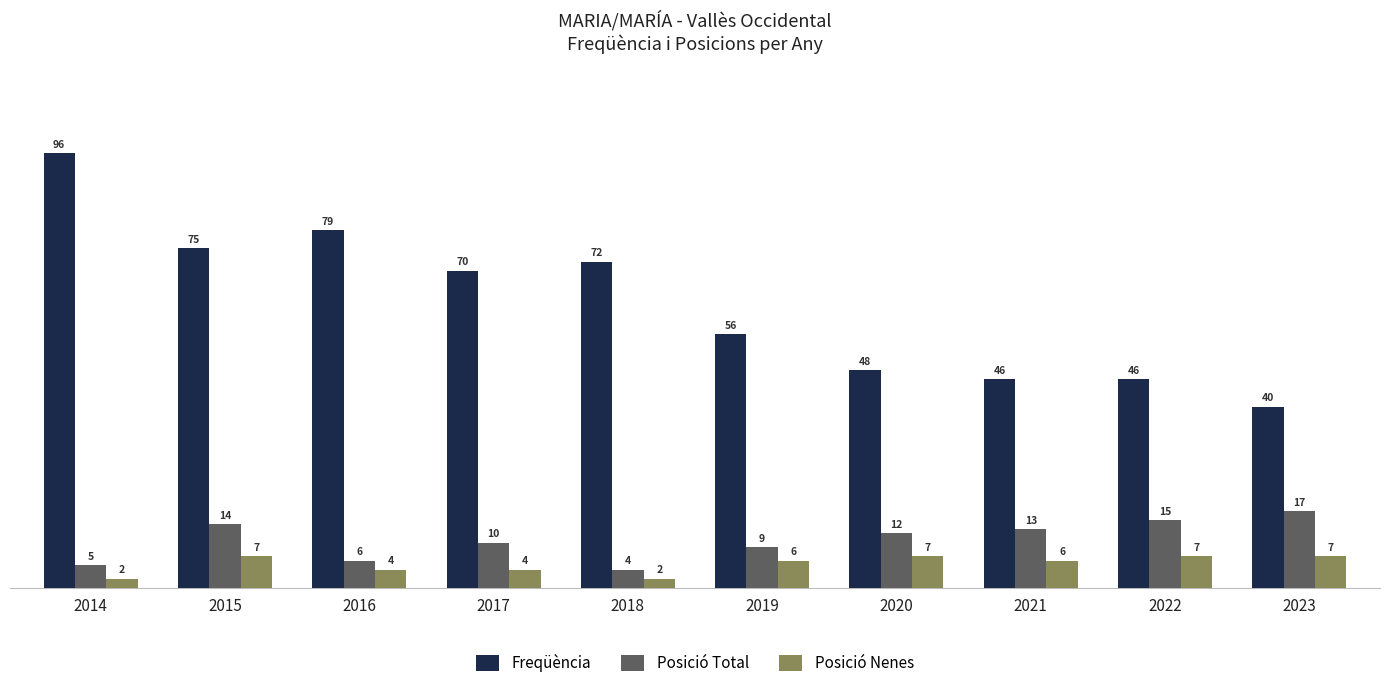

What is the difference between the second highest and minimum values in the Freqüència series?

39